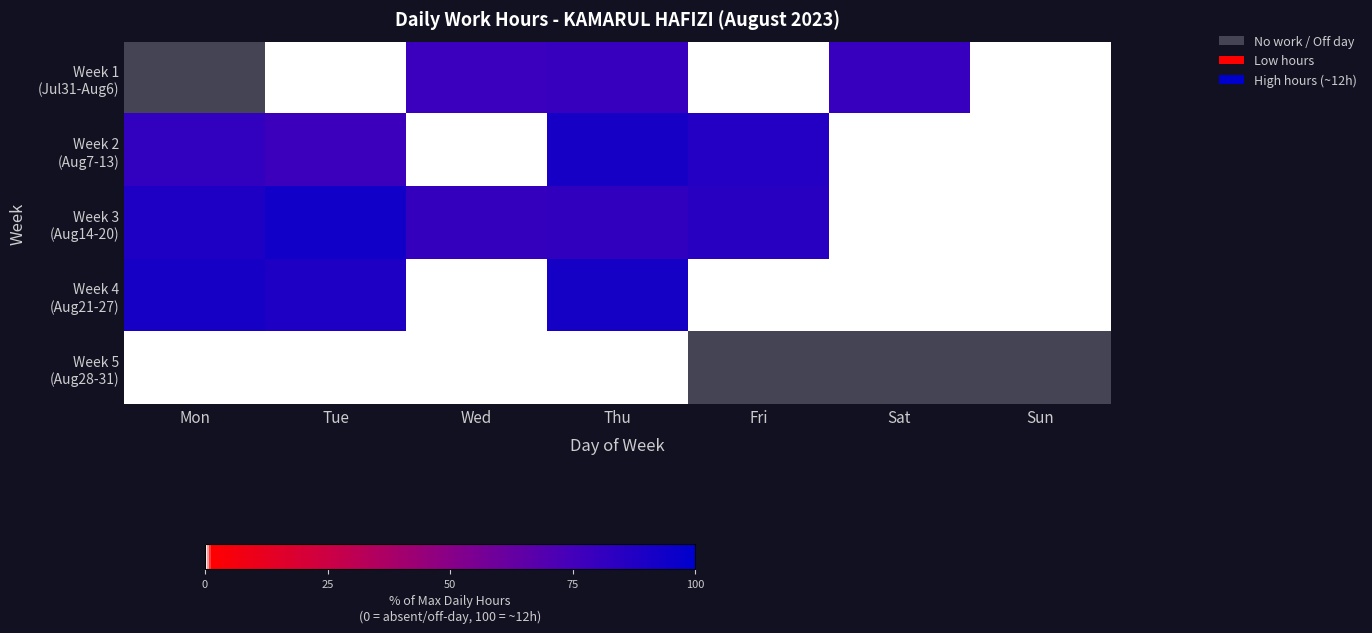

The Week 2 (Aug7-13) series shows 129.0 at Fri. True or false?

False